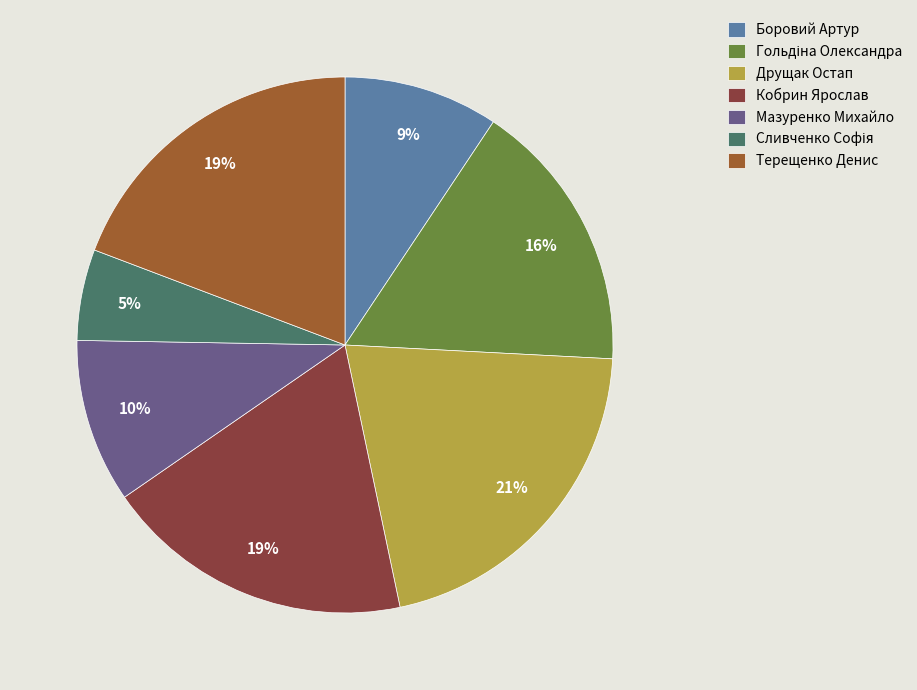

Between Боровий Артур and Друщак Остап, which is larger?

Друщак Остап